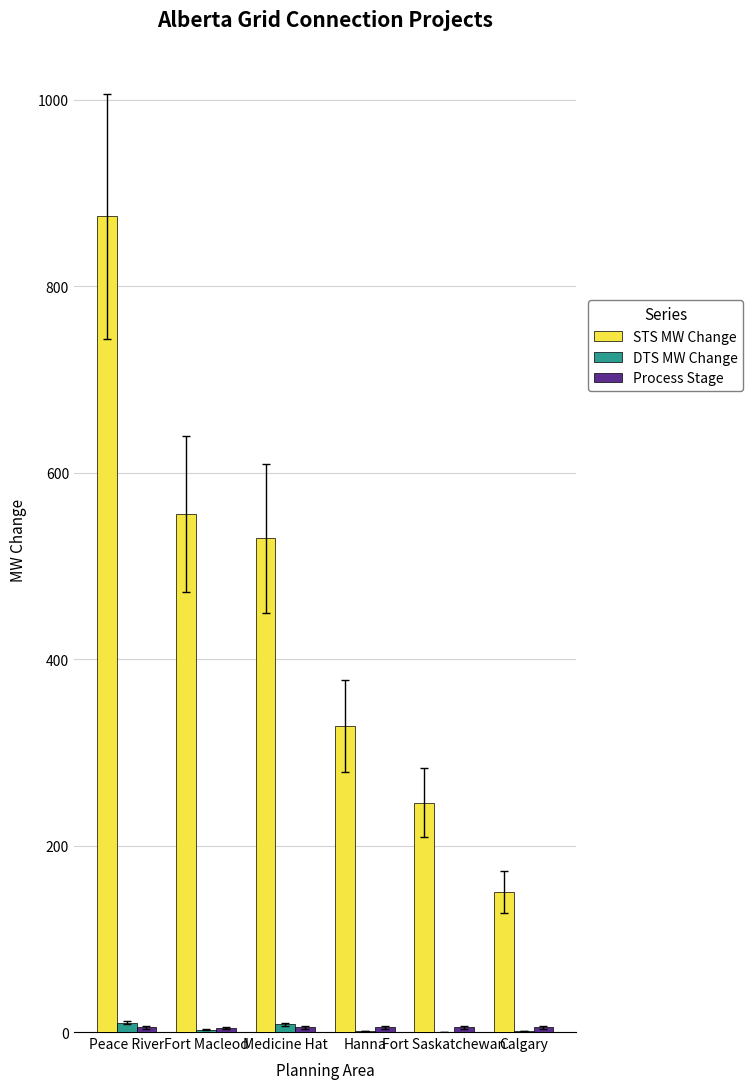

Does the chart contain stacked bars?

No